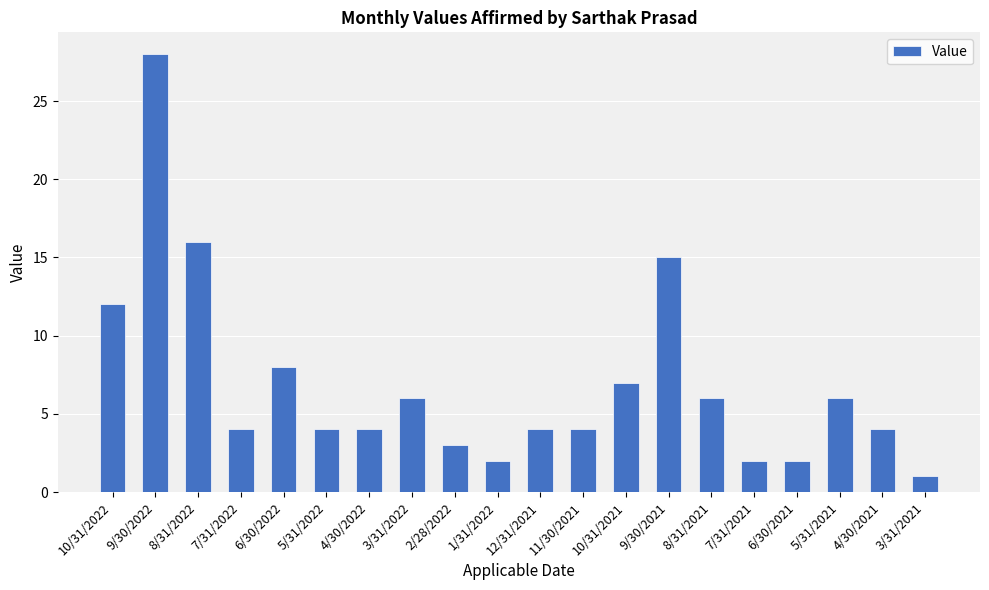

What is the label of the 14th bar from the right?

4/30/2022